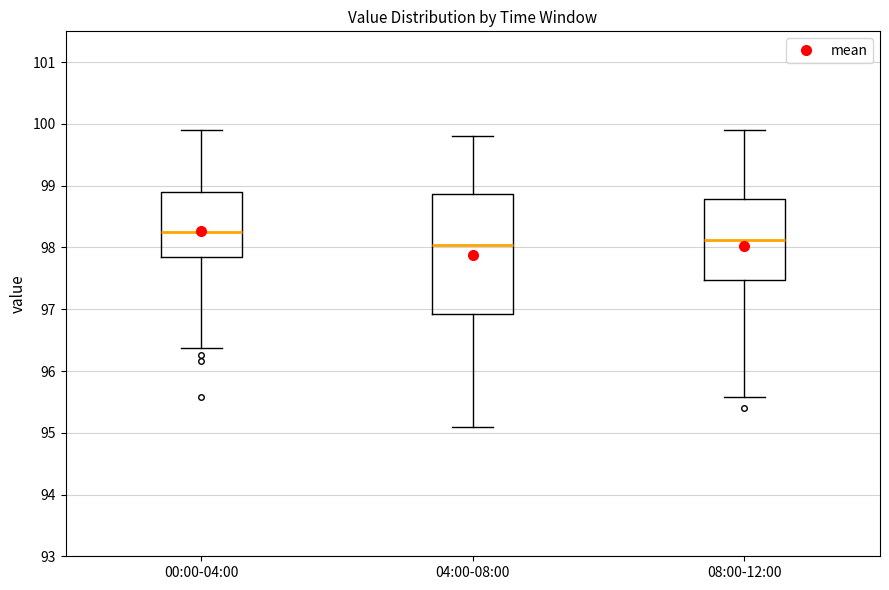

Where is the upper edge of the box for 04:00-08:00 on the y-axis? The values are not printed on the chart, so give them approximately, as read against the axis.

98.9